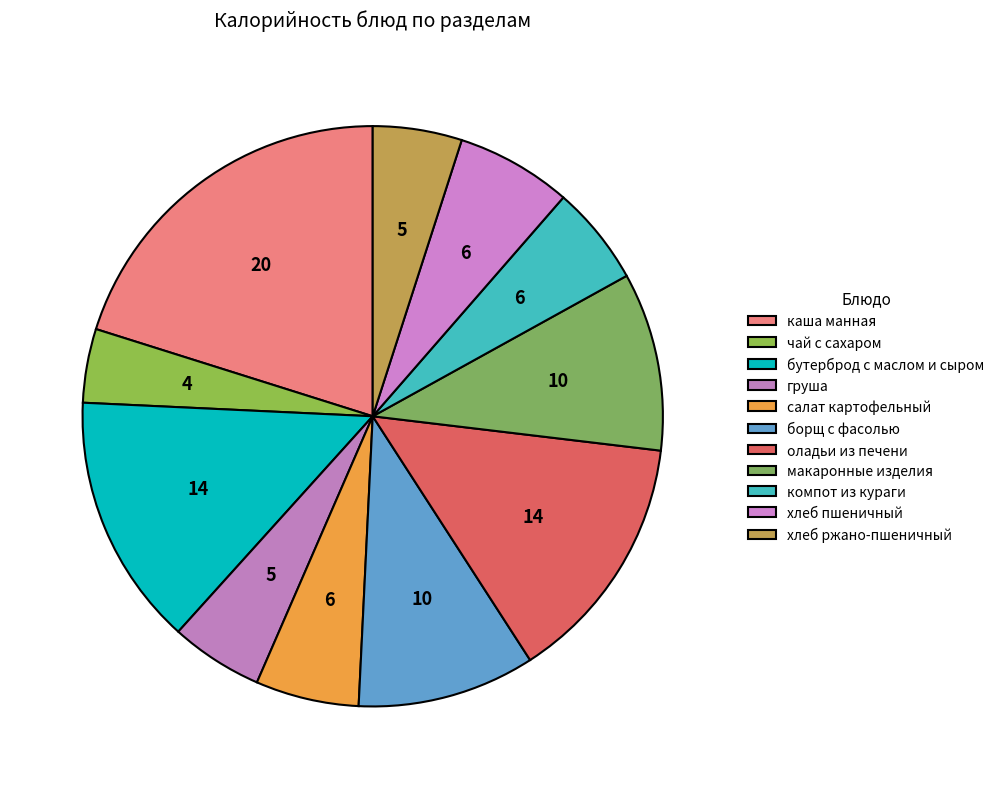

How many slices are in this pie chart?

11